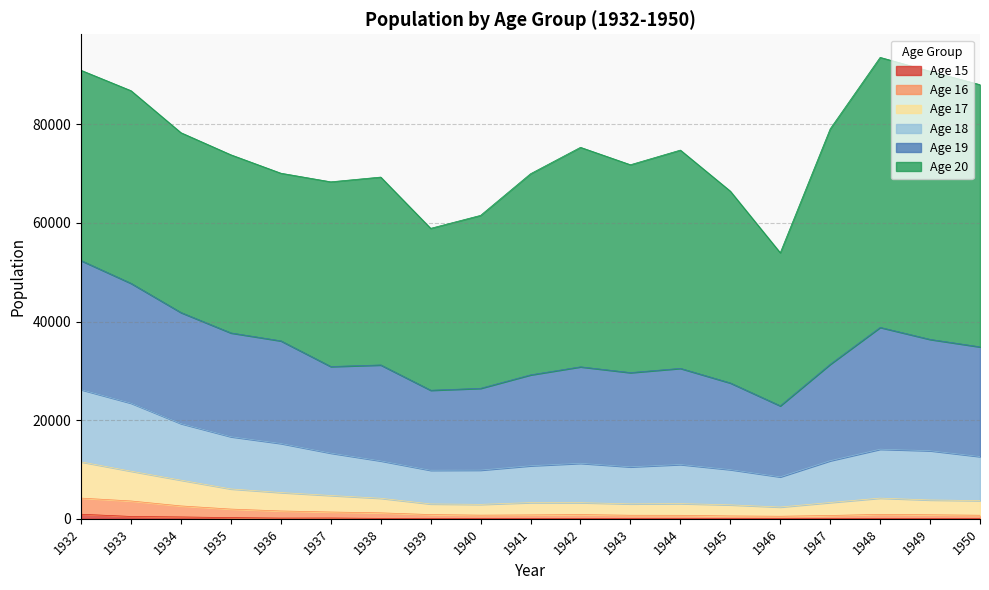

Does the chart display data point markers on the line(s)?

No